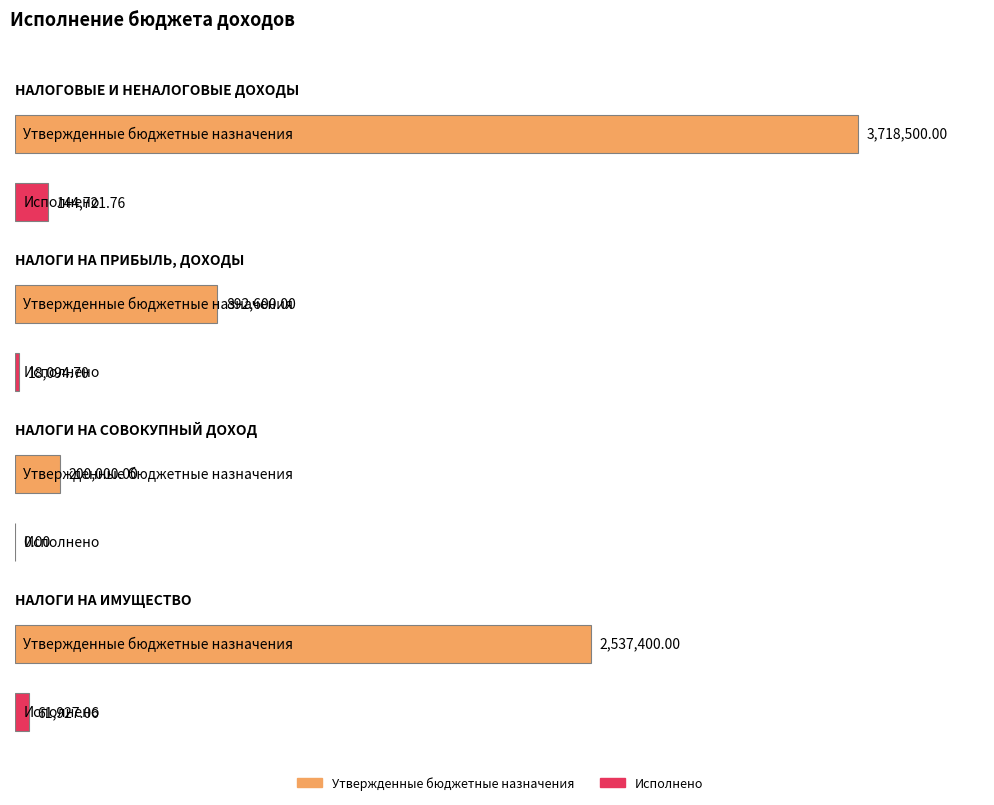

What is the average value of the Исполнено series?

56185.9